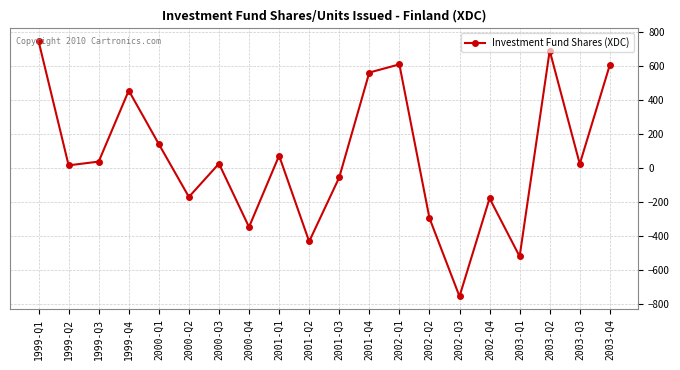

What is the value of the 12th point from the left?

560